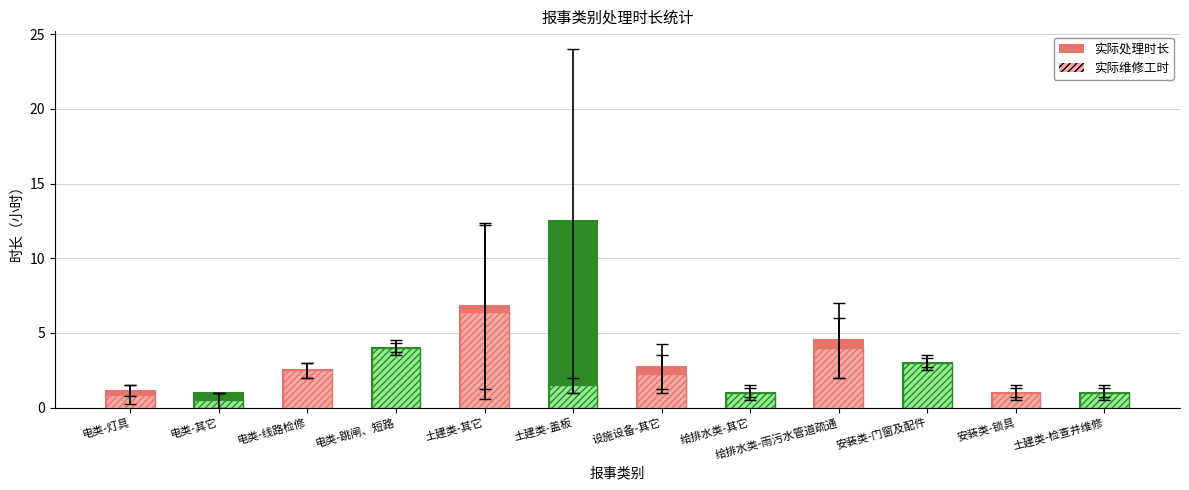

What are all the series names shown in the legend?

实际处理时长, 实际维修工时